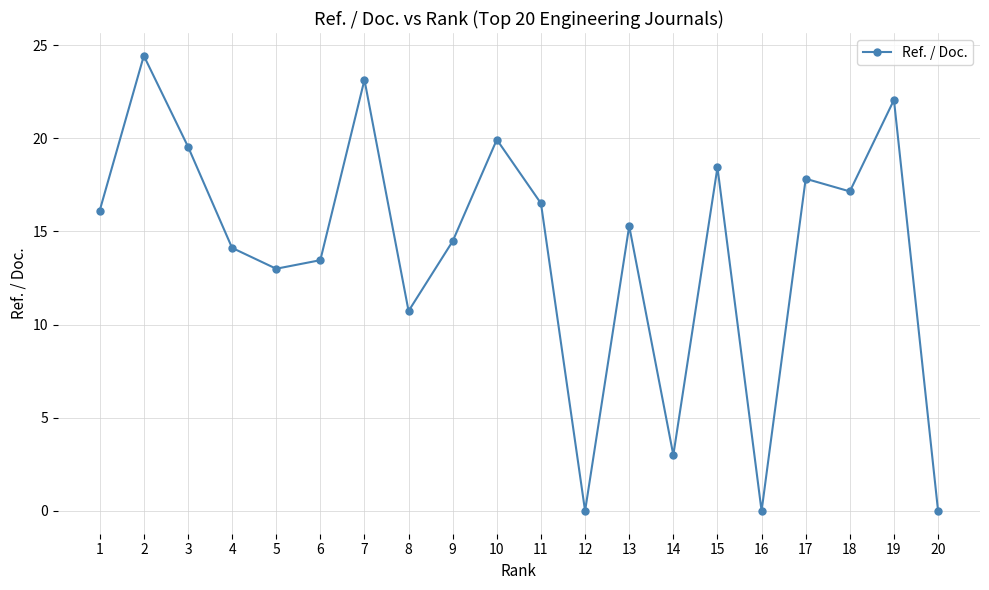

Where is the first local maximum?

2